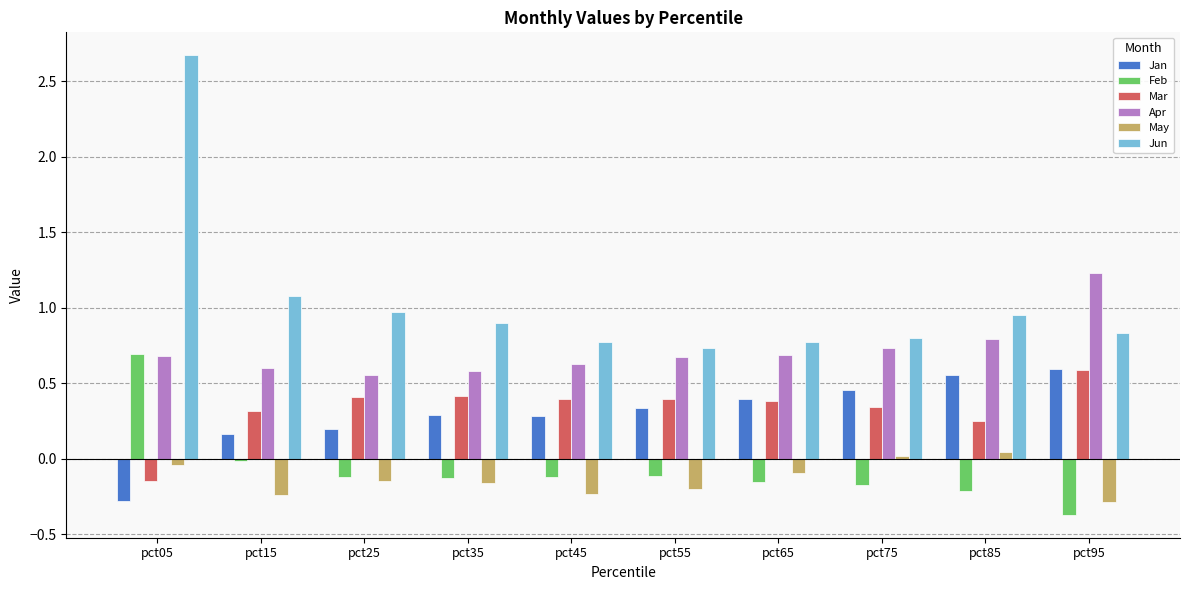

How many Jan values are between 0 and 1?

9